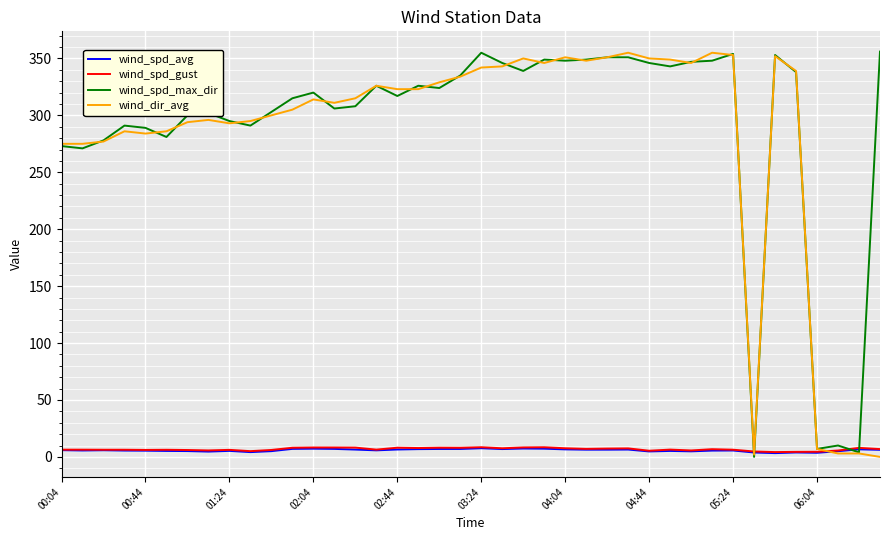

What is the highest value of the wind_spd_max_dir series?

356.0